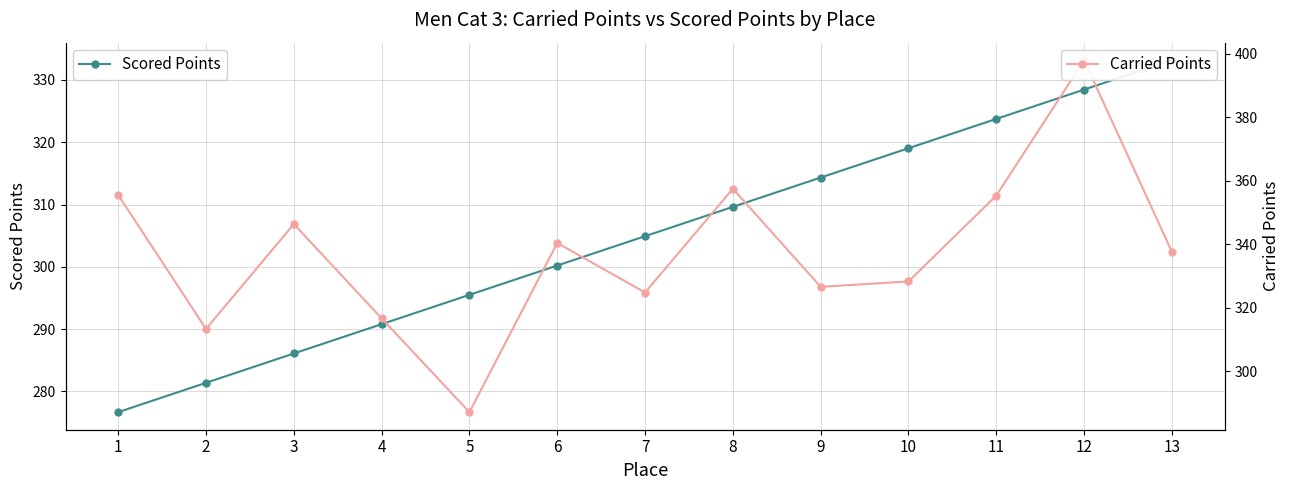

What is the difference between the Carried Points values at 12 and 2?

84.5